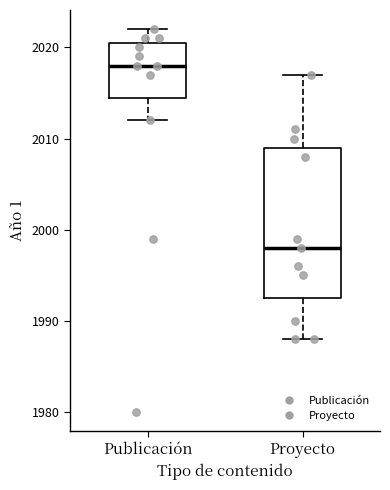

Where is the lower edge of the box for Publicación on the y-axis? The values are not printed on the chart, so give them approximately, as read against the axis.

2015